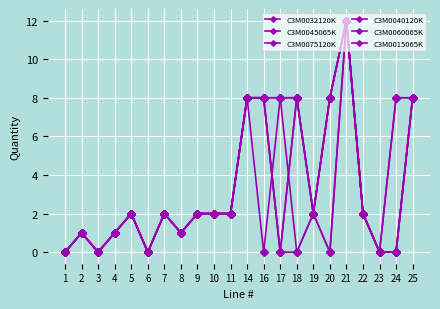

Where is C3M0040120K nearest to the value 6?

14